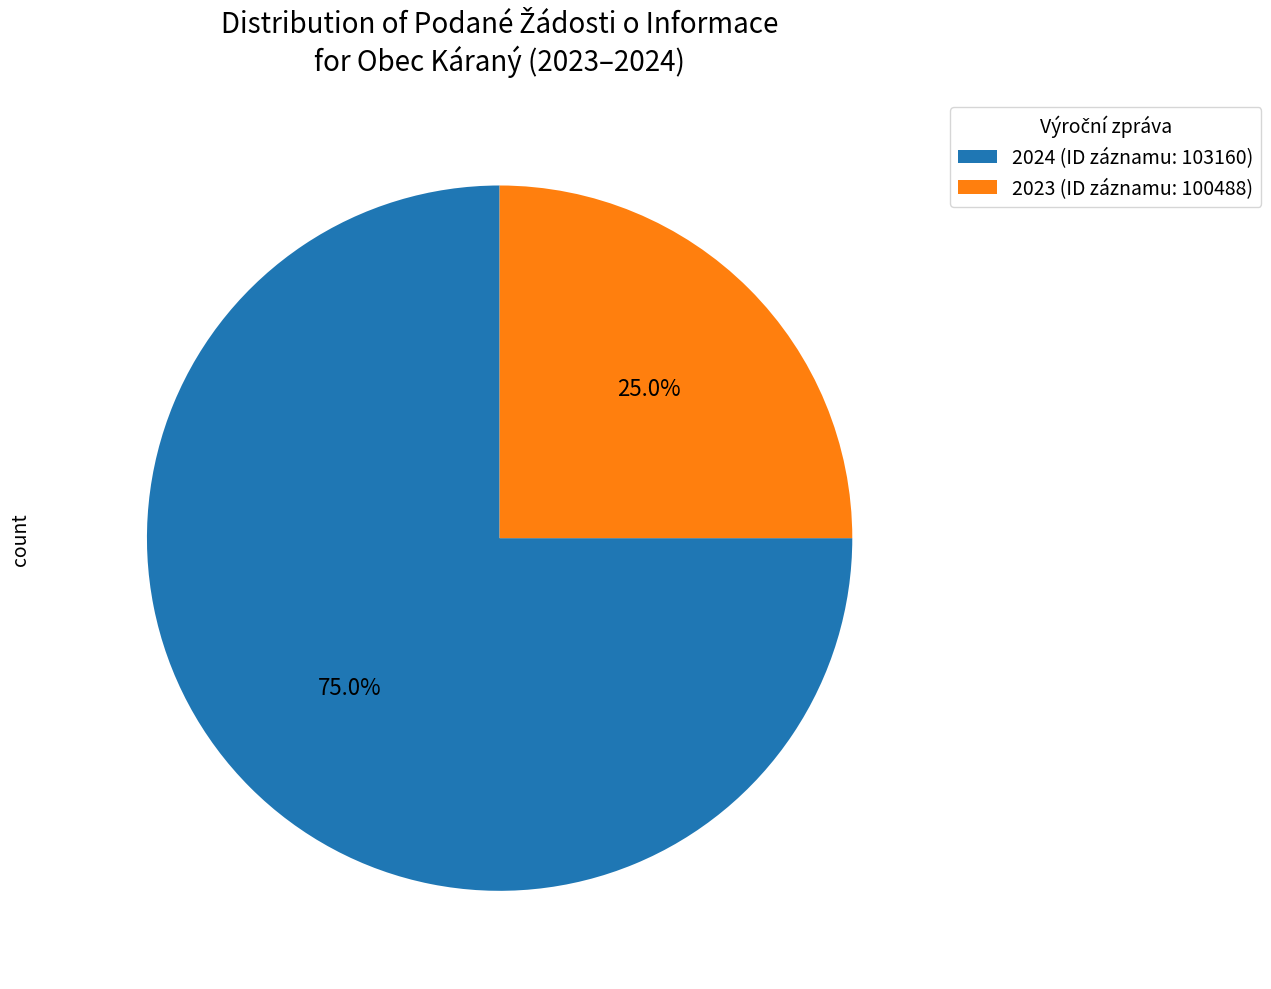

What is the smallest slice in the pie chart?

2023 (ID záznamu: 100488)